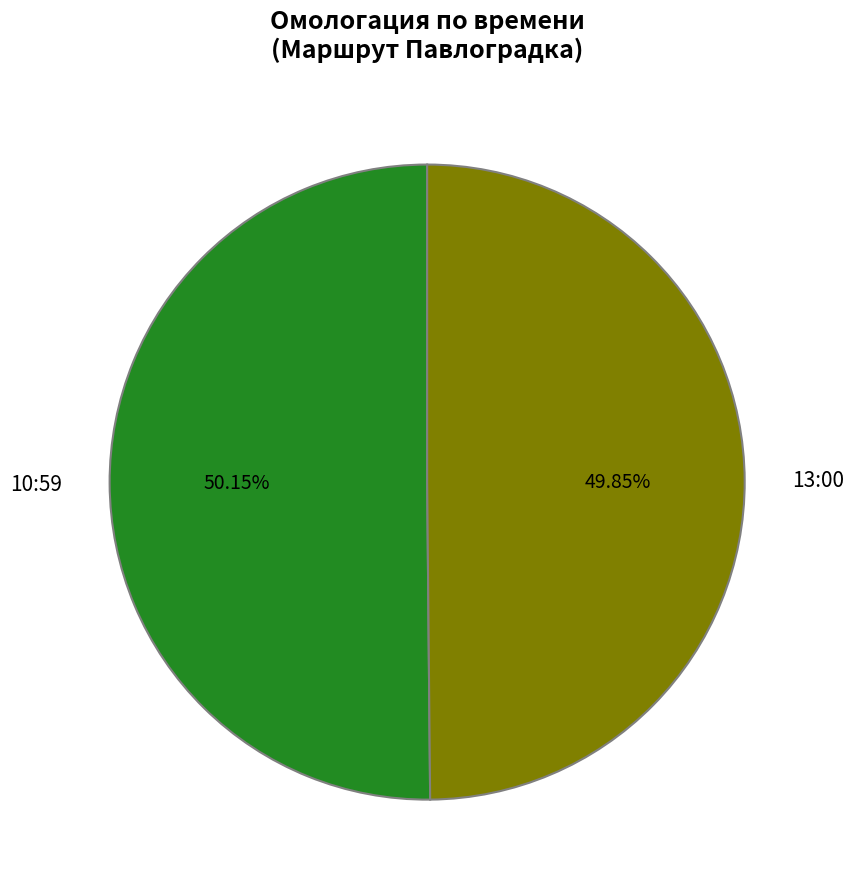

The 13:00 slice represents 42% of the pie. True or false?

False